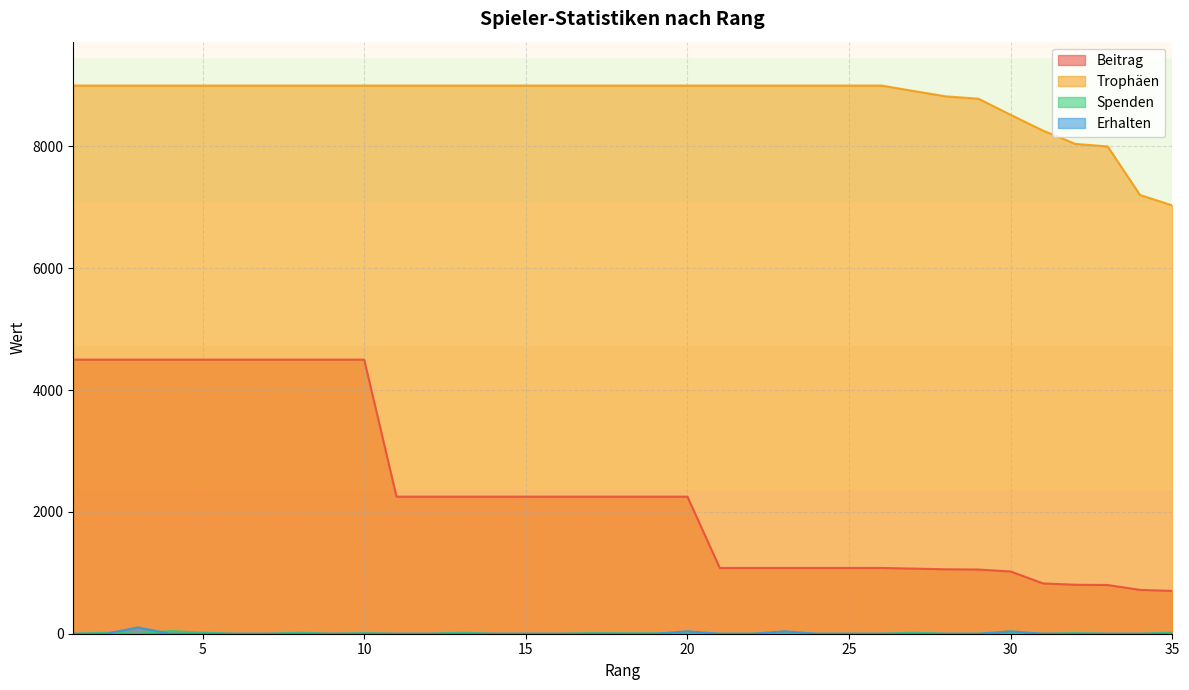

Is it true that Beitrag equals 1080 at 26?

True